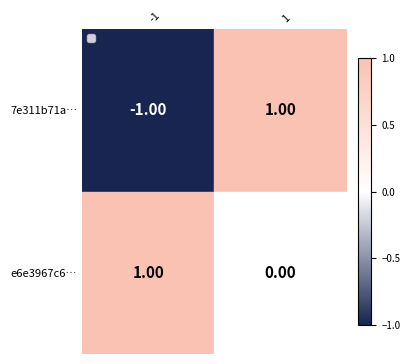

How many data points in 7e311b71a… are less than 1?

1